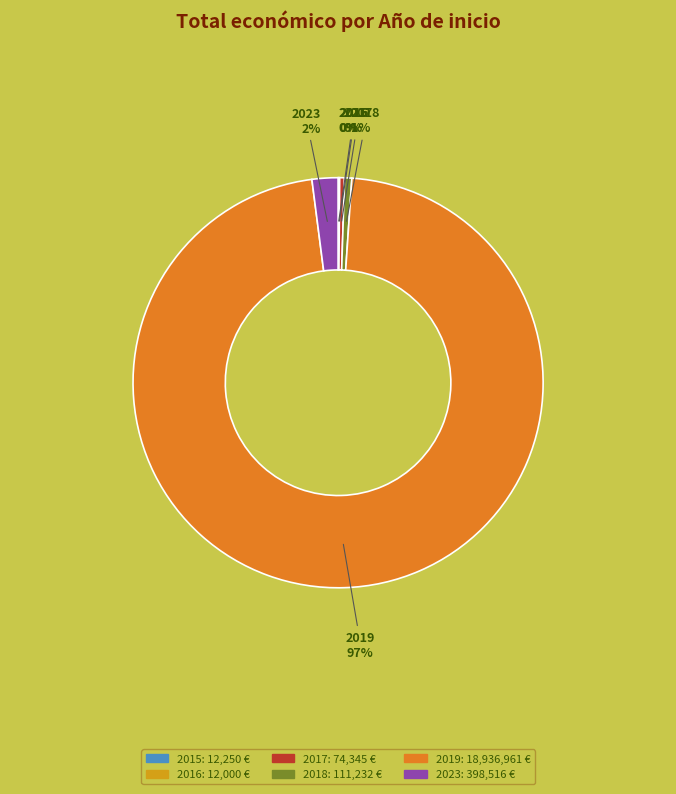

Is there a majority slice in this chart?

Yes